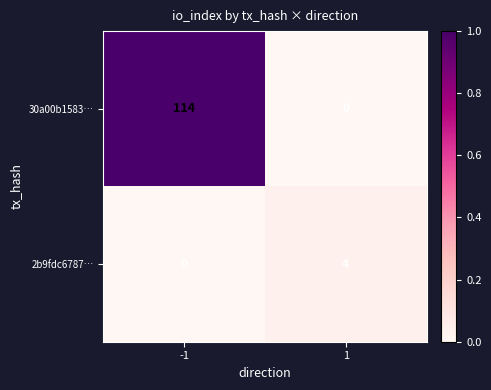

What is the maximum value for 30a00b1583…?

114